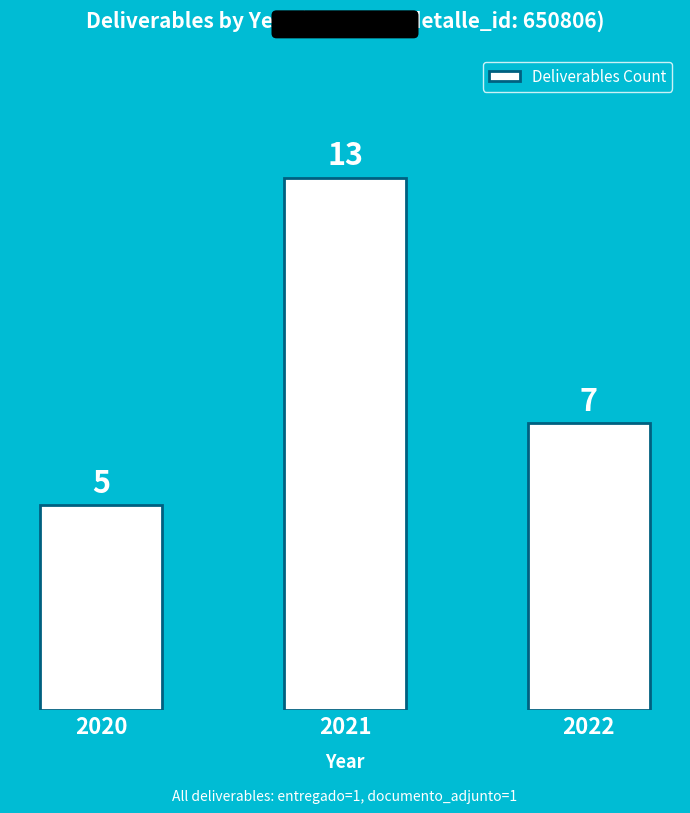

What value does the data have at 2020?

5